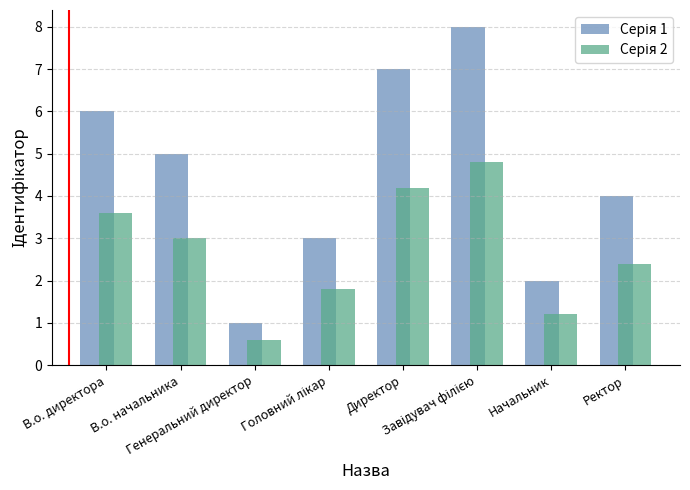

What is the maximum value shown in the chart?

8.0